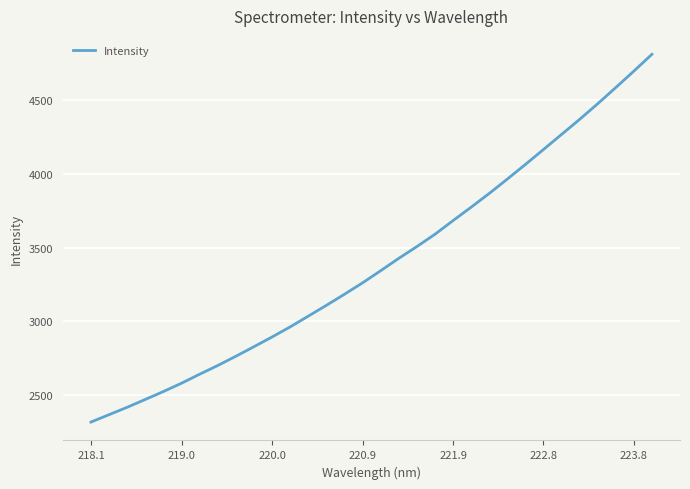

What is the sum of all values?

108651.1